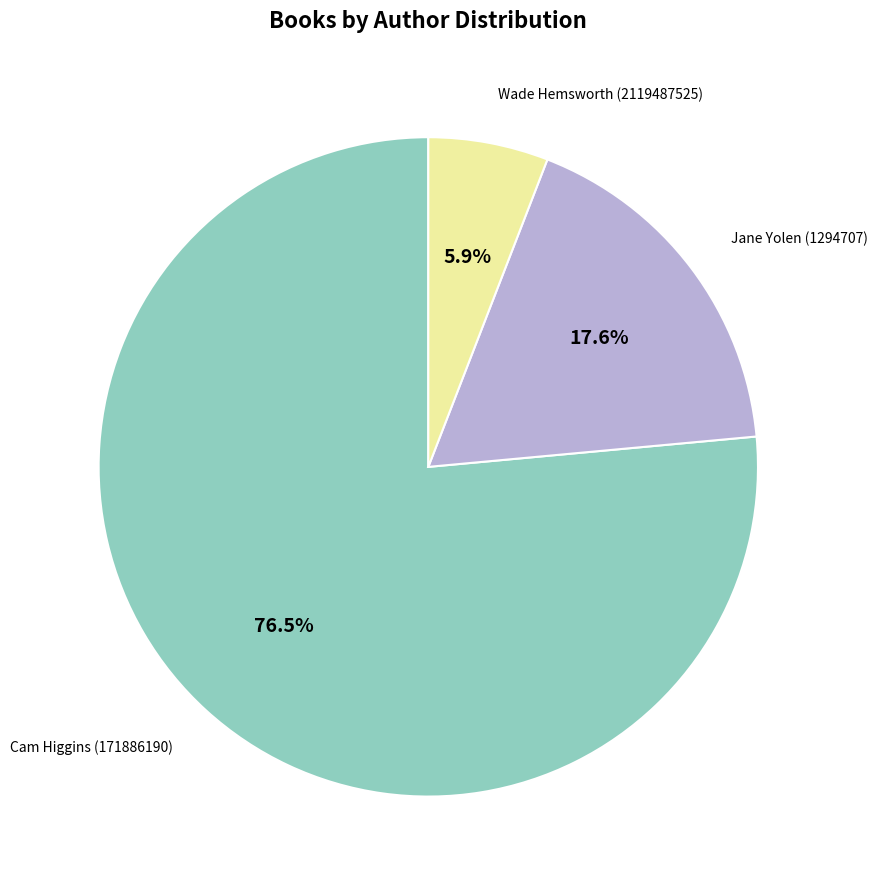

Is there any slice that represents more than half of the pie?

Yes